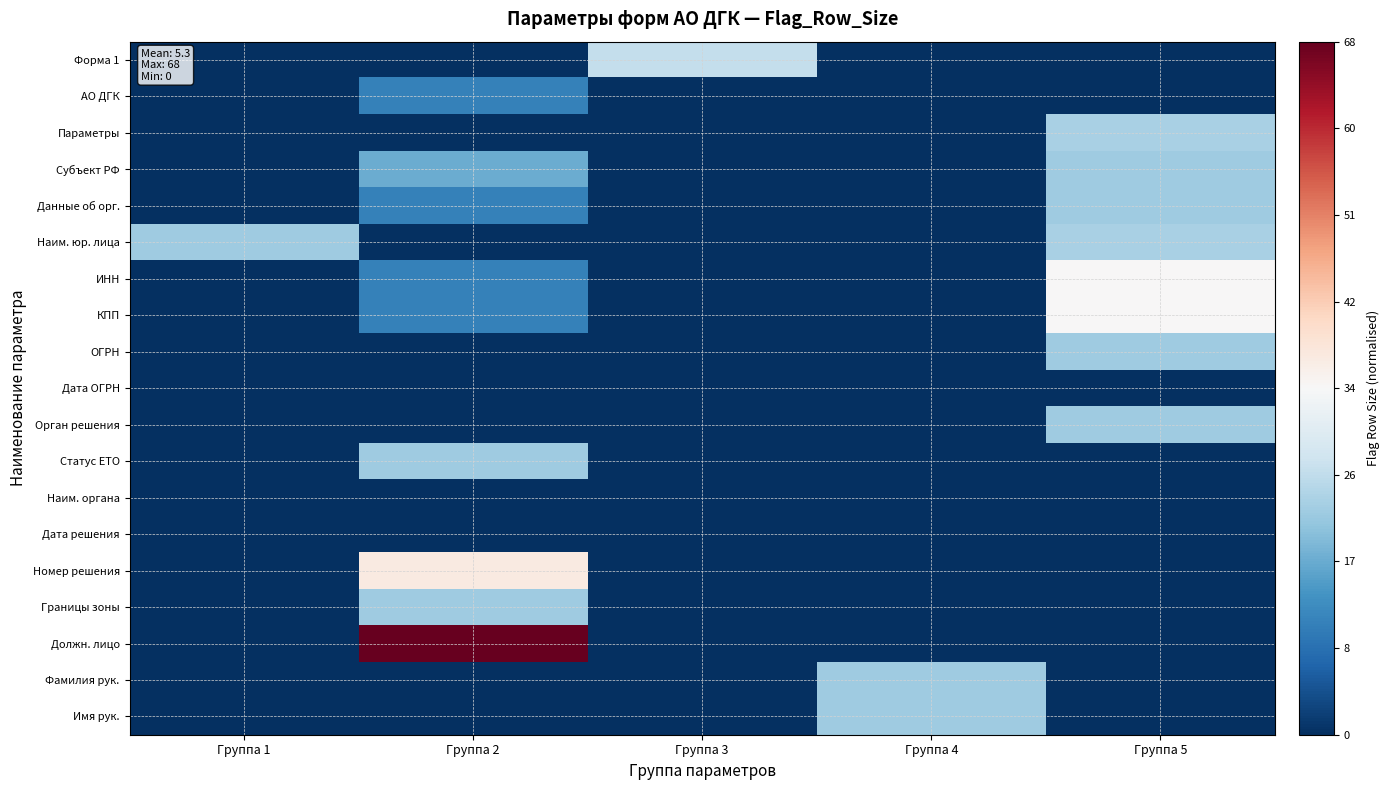

Count the number of categories in the chart.

5